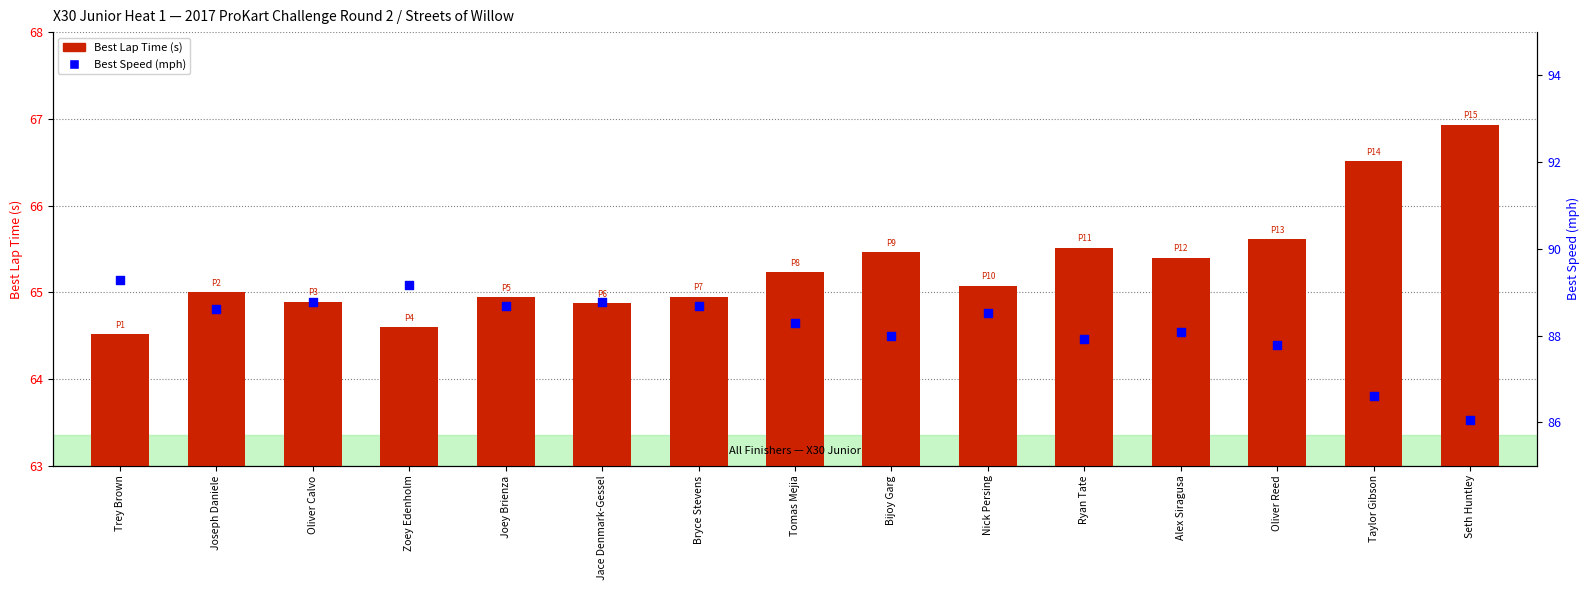

At which category is the sum across all series the highest?

Trey Brown